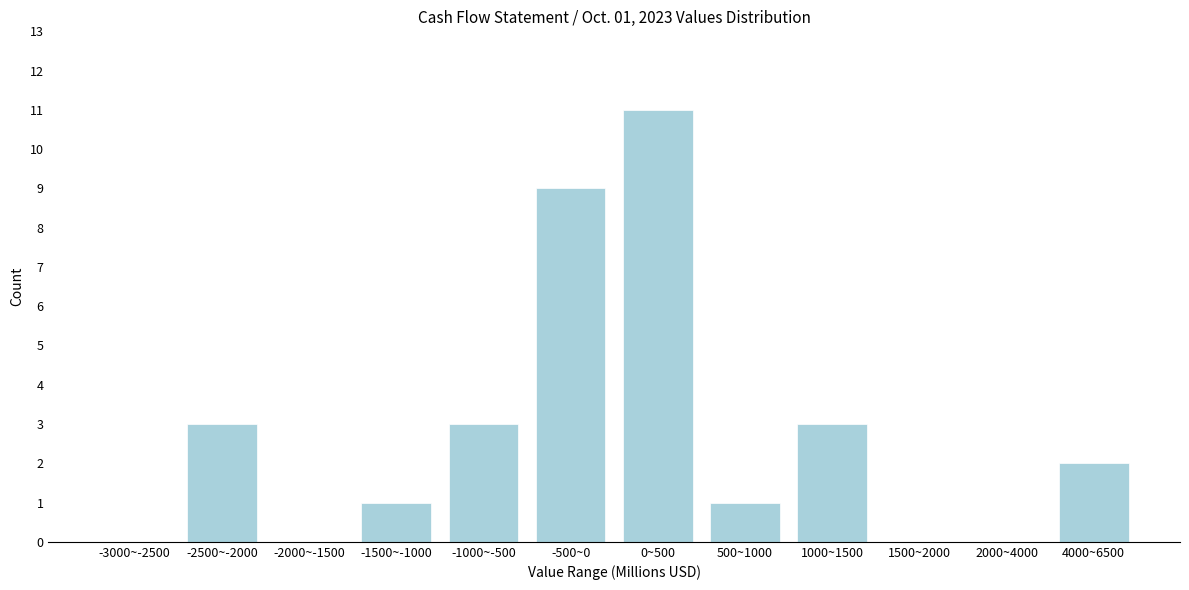

Reading left to right, what are all the values shown in this chart?

-3000~-2500=0	-2500~-2000=3	-2000~-1500=0	-1500~-1000=1	-1000~-500=3	-500~0=9	0~500=11	500~1000=1	1000~1500=3	1500~2000=0	2000~4000=0	4000~6500=2